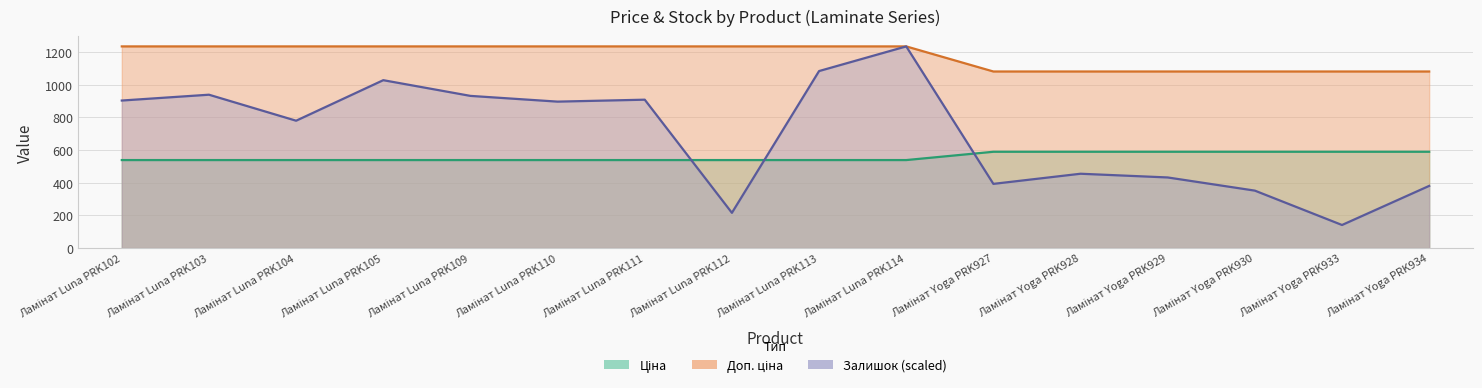

At which label does Ціна reach its peak?

Ламінат Yoga PRK927